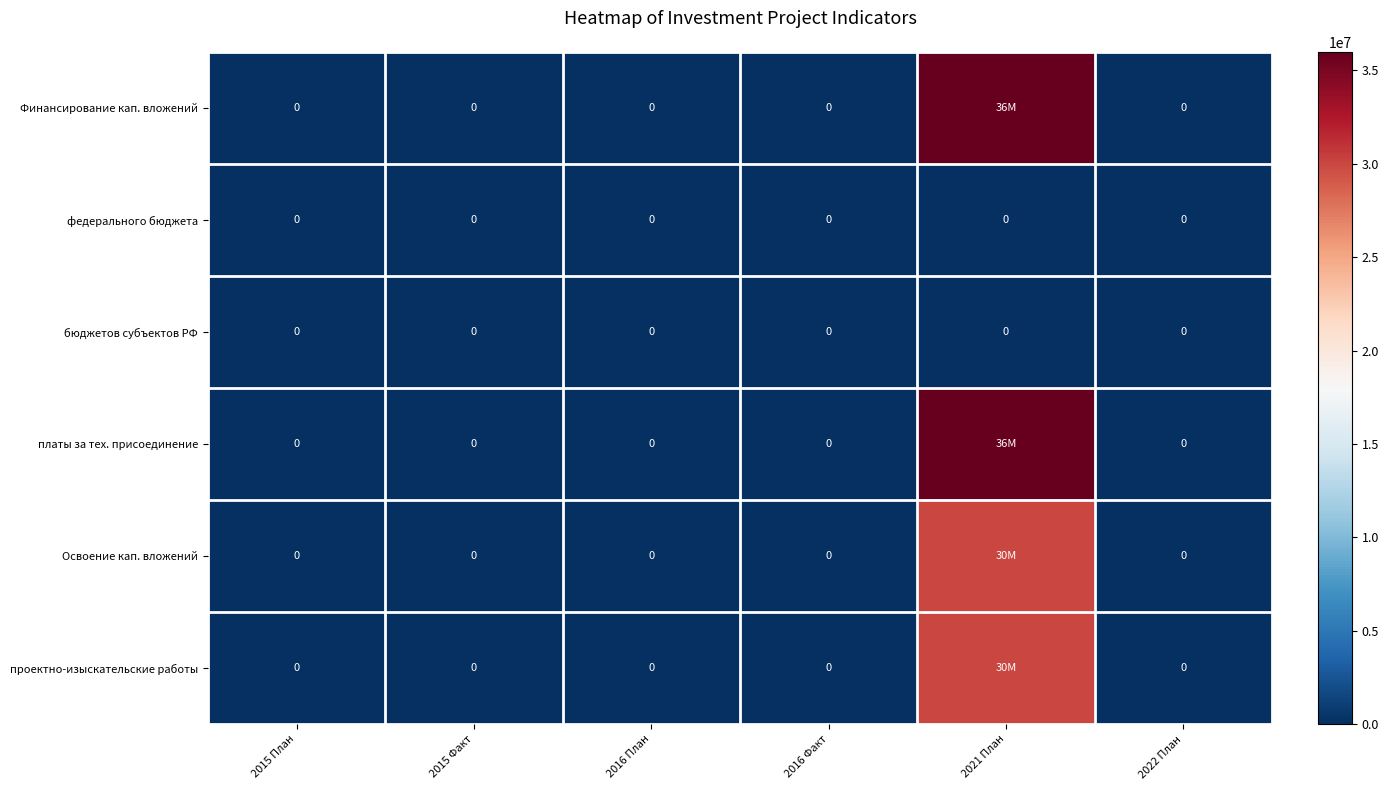

Which series has the largest total across all categories?

Финансирование кап. вложений